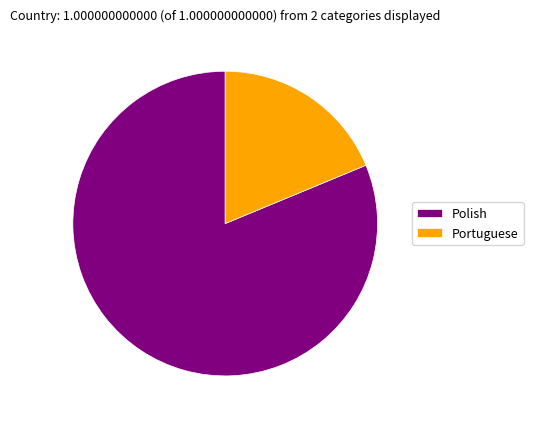

The Portuguese slice represents 19% of the pie. True or false?

True